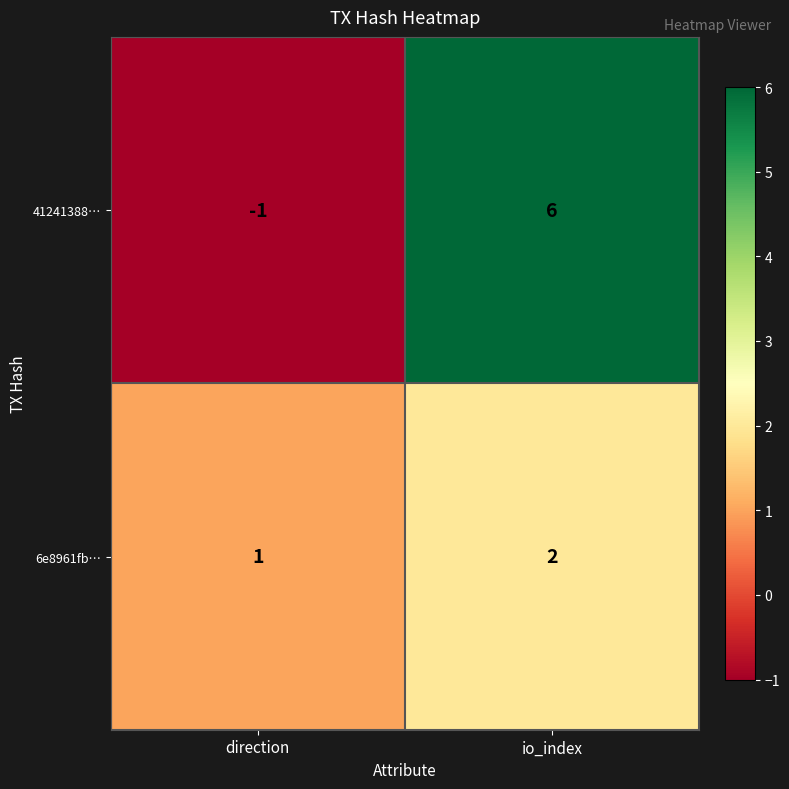

What is the total value across all series at io_index?

8